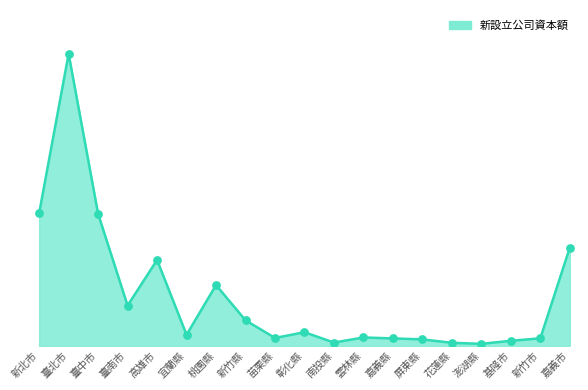

What is the change in value from 桃園縣 to 花蓮縣?

-779147000